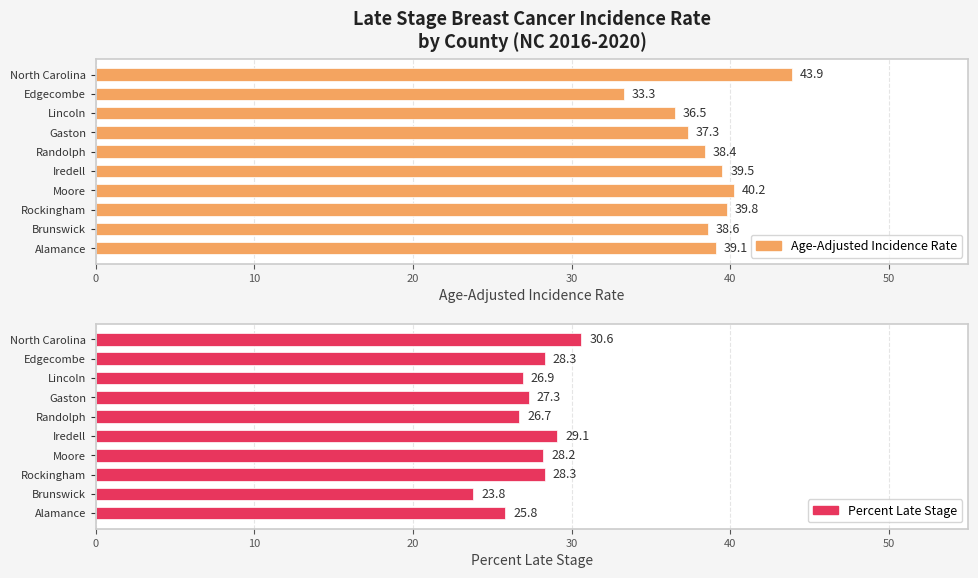

What is the spread (max minus min) of values at 40?

11.7